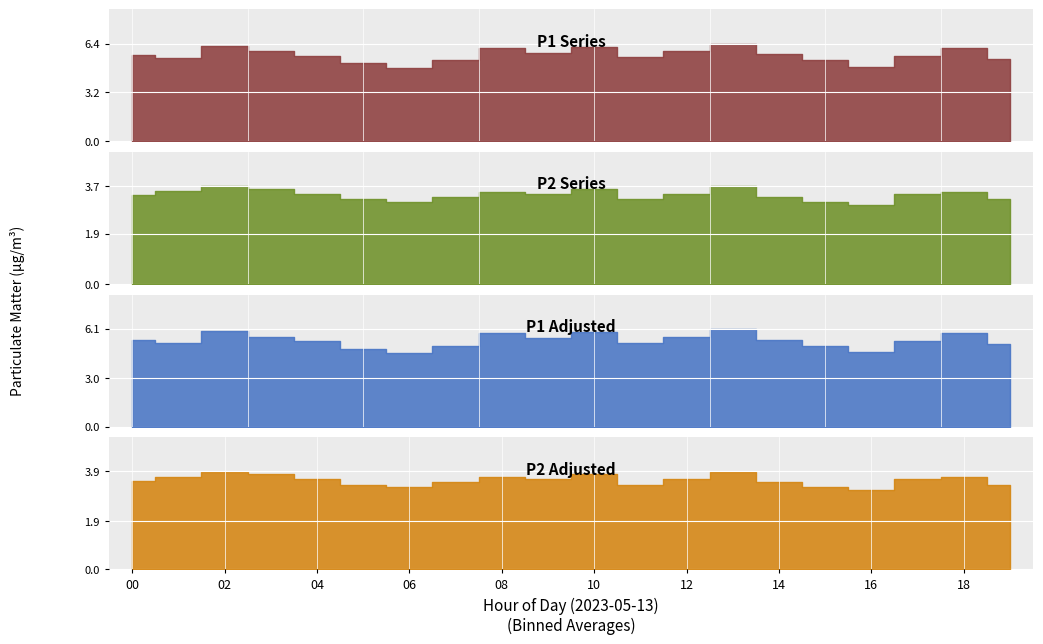

What is the maximum value shown in the chart?

6.4